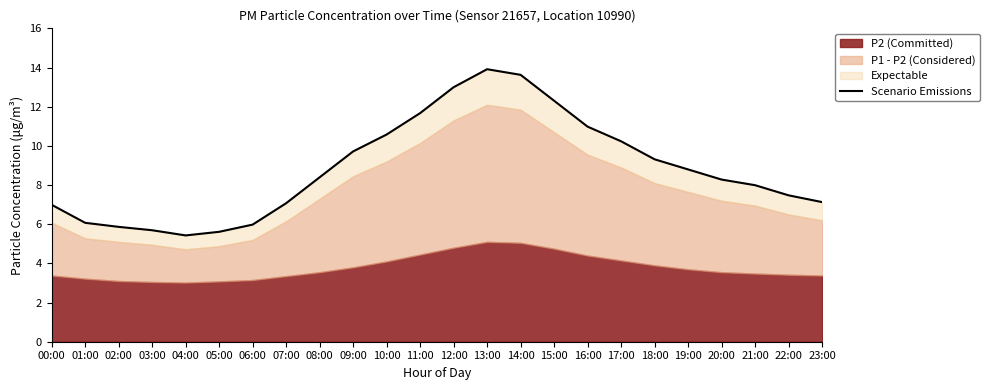

True or false: there are more than 0 points higher than both neighbors.

True